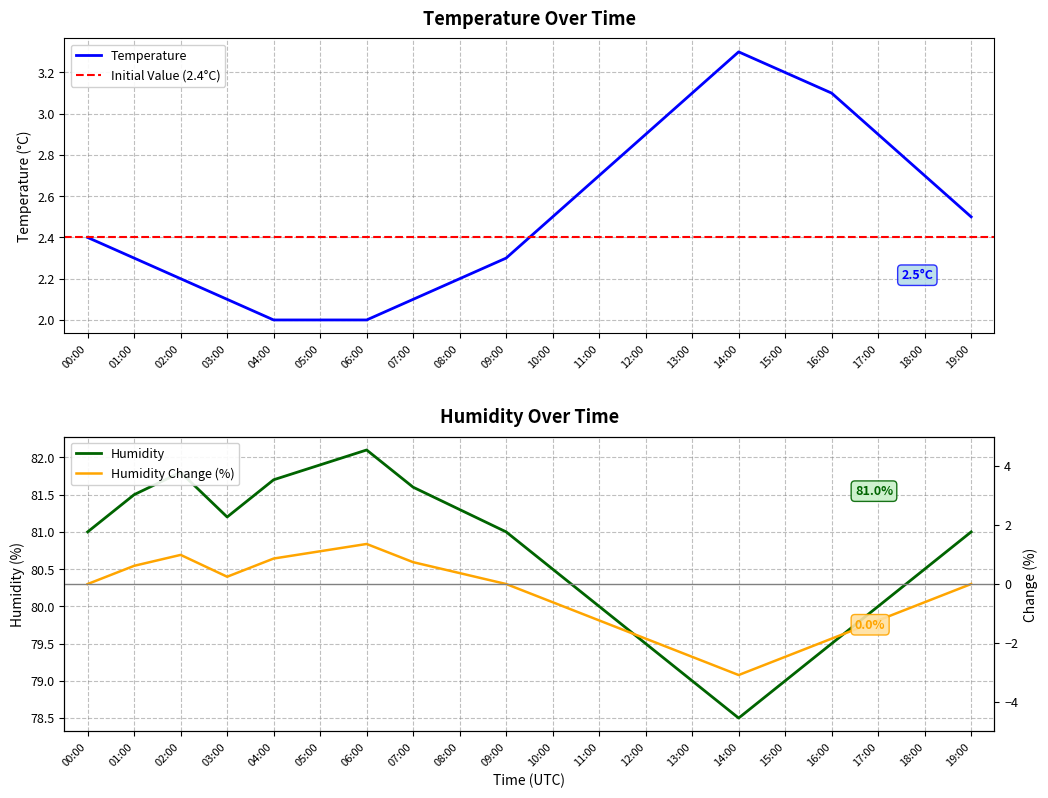

True or false: temperature and humidity intersect in this chart.

False